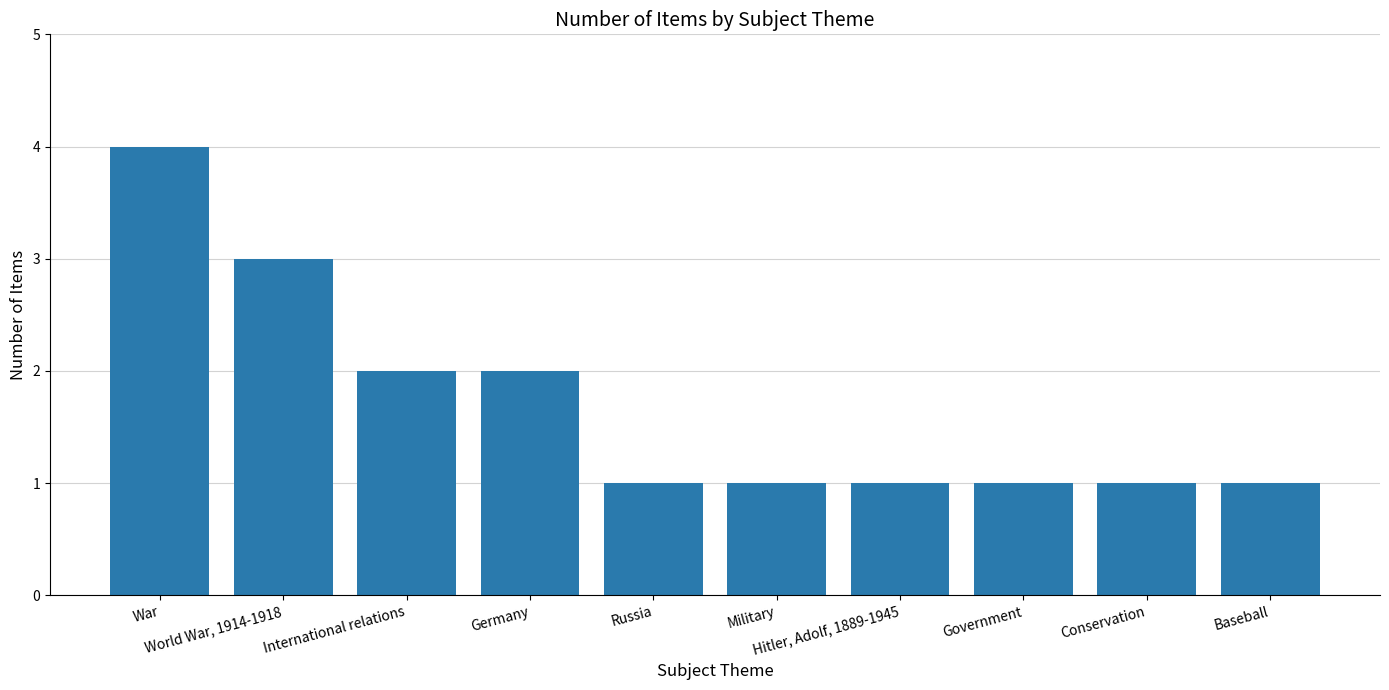

What is the difference between the maximum and minimum values?

3